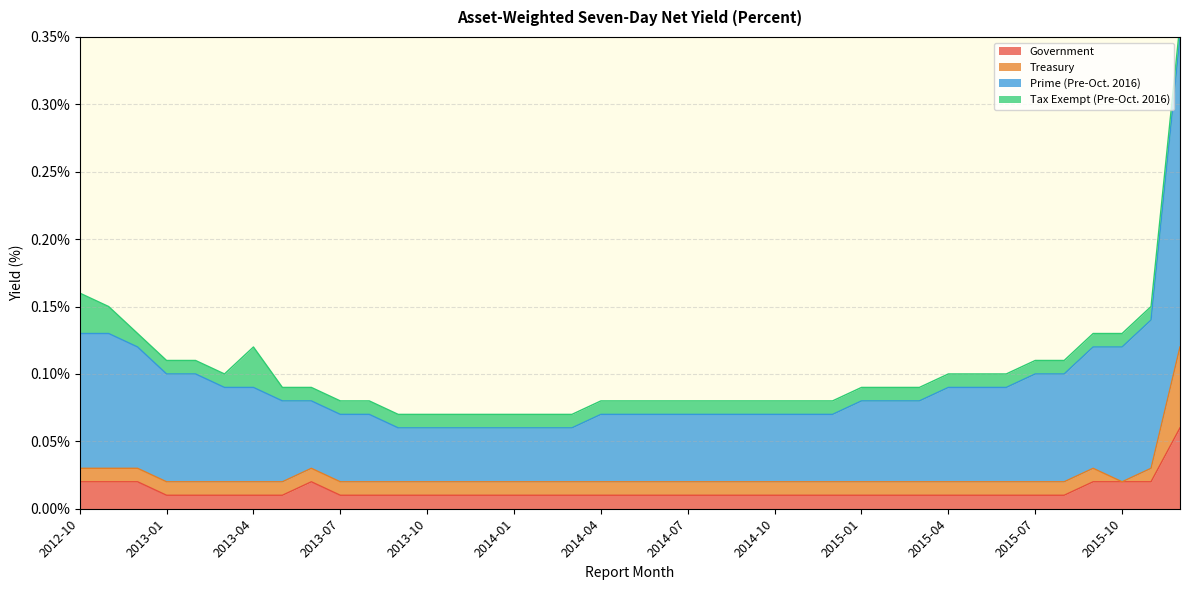

At which label does Government reach its minimum?

2013-01